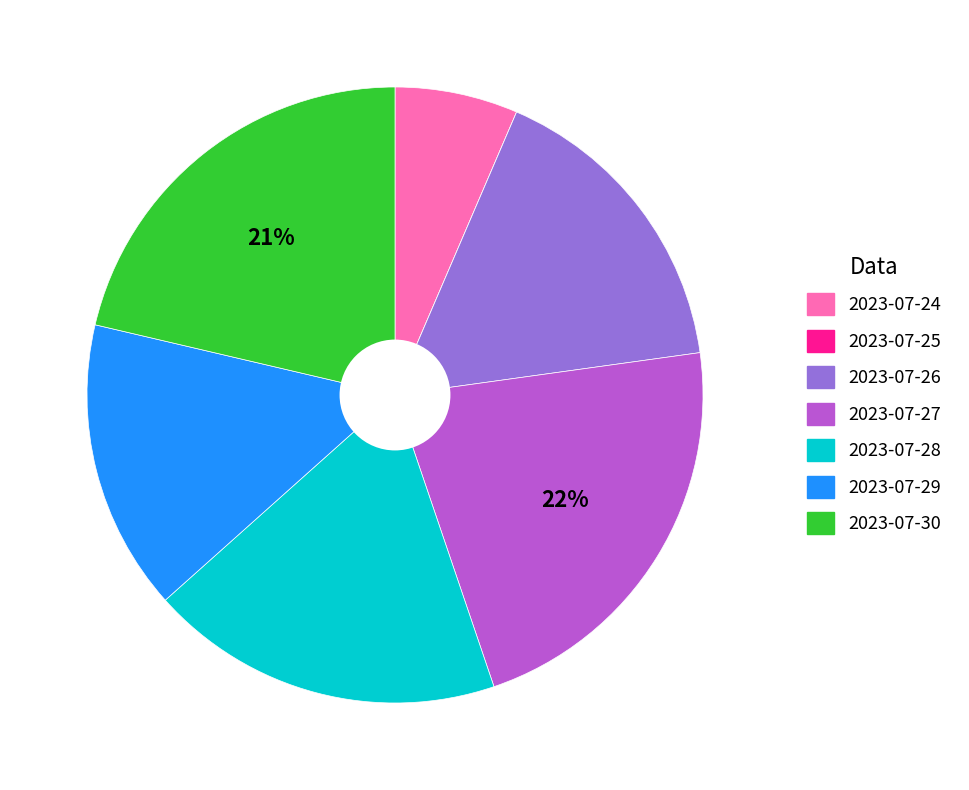

To the nearest percent, what portion does 2023-07-24 represent?

6%